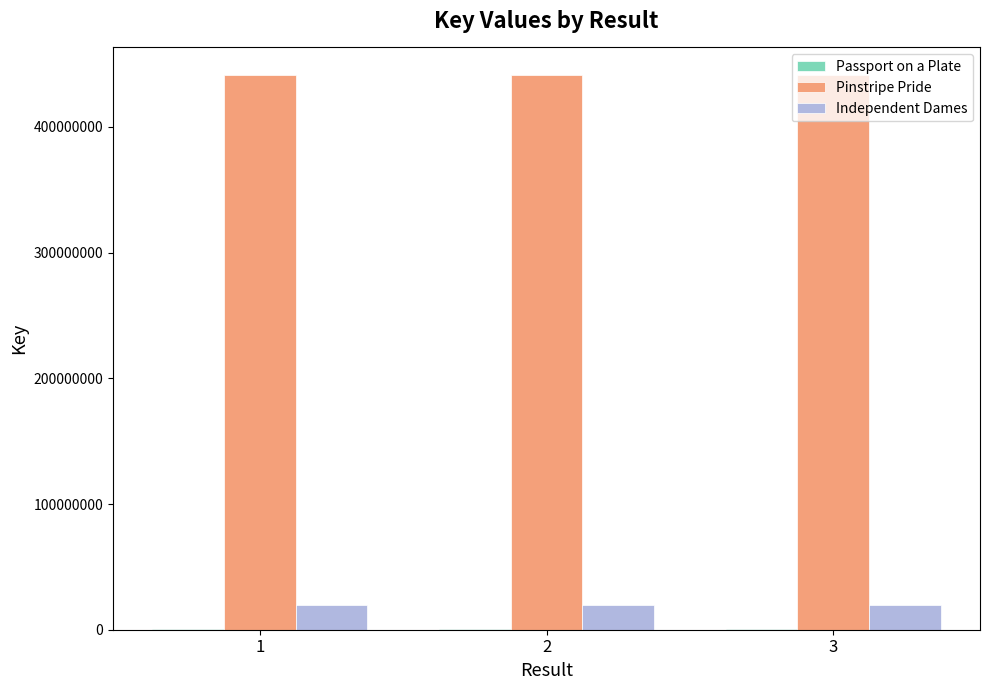

What is the greatest value displayed?

441131901